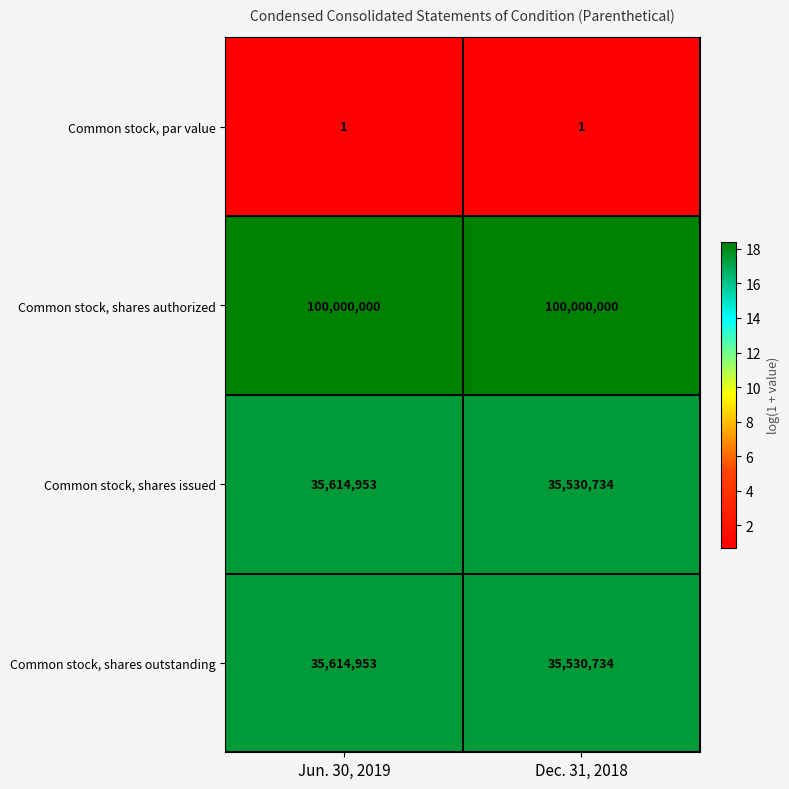

Which series has the largest total across all categories?

Common stock, shares authorized